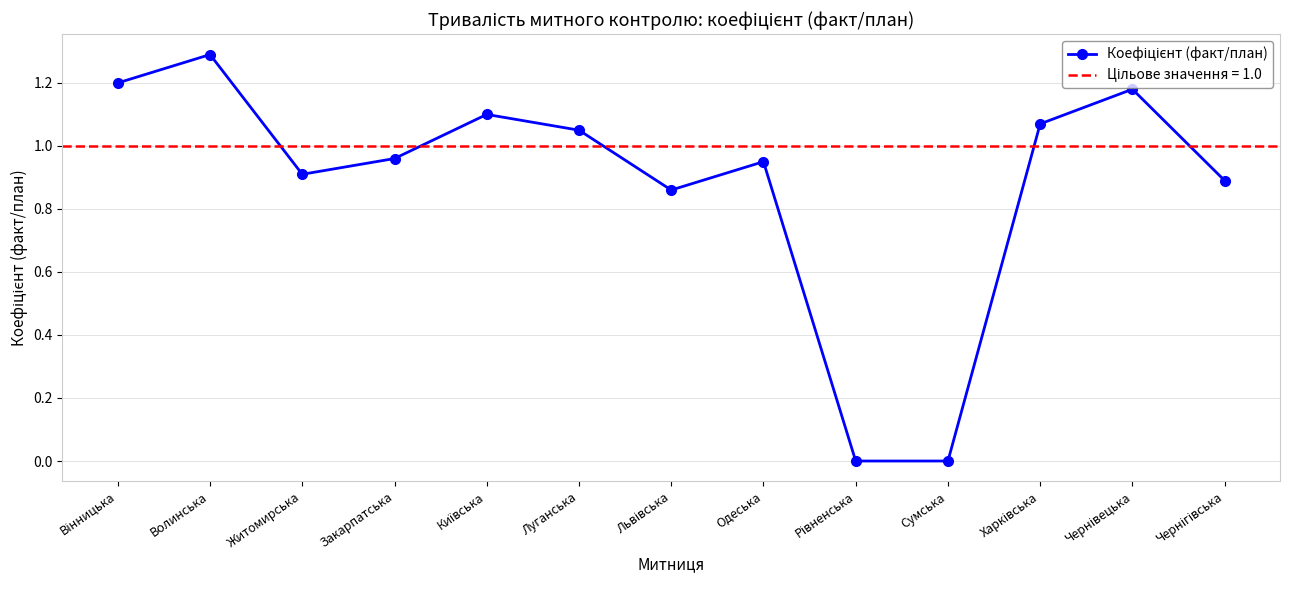

What is the ratio of the value at Одеська to the value at Вінницька?

0.8